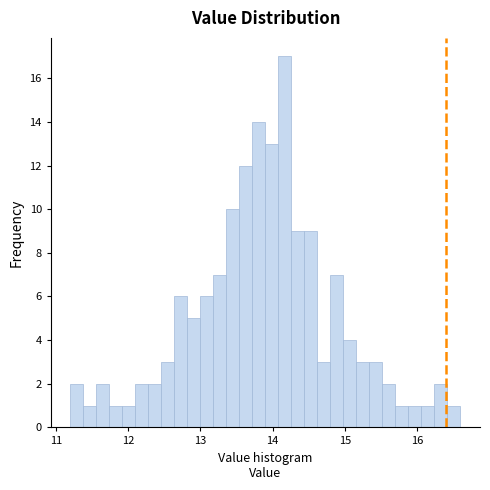

Around what value on the x-axis is the tallest bar? Give the approximate position of its centre, as read against the axis.

14.2